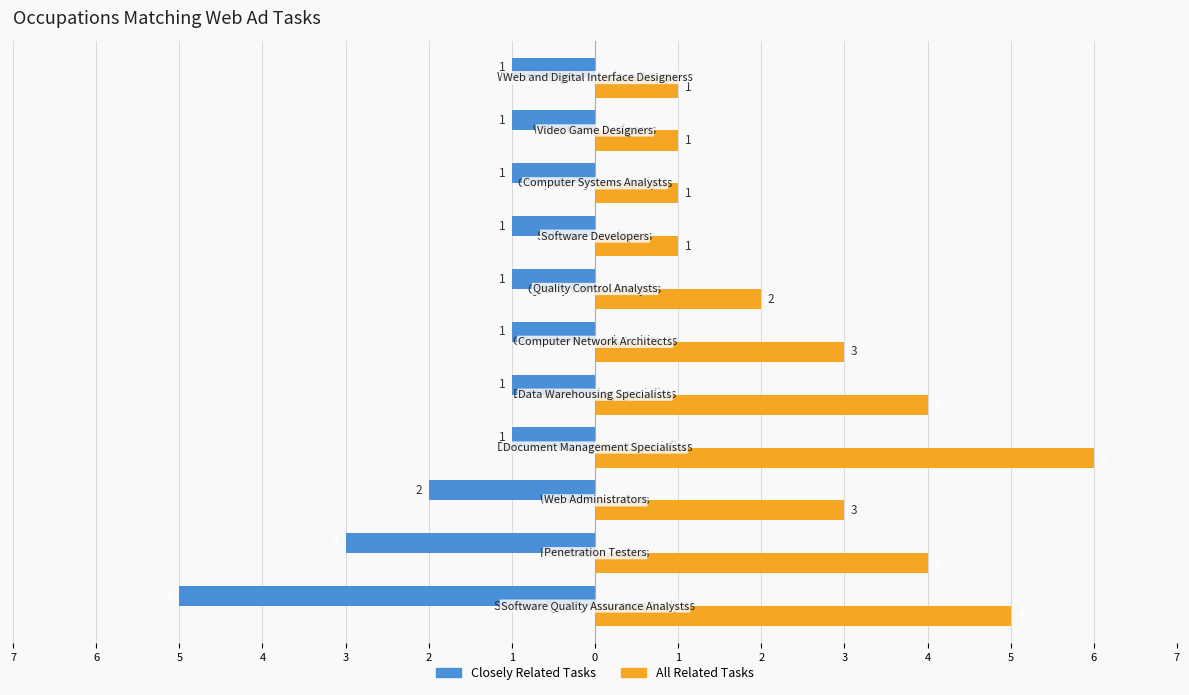

Count the number of categories in the chart.

11